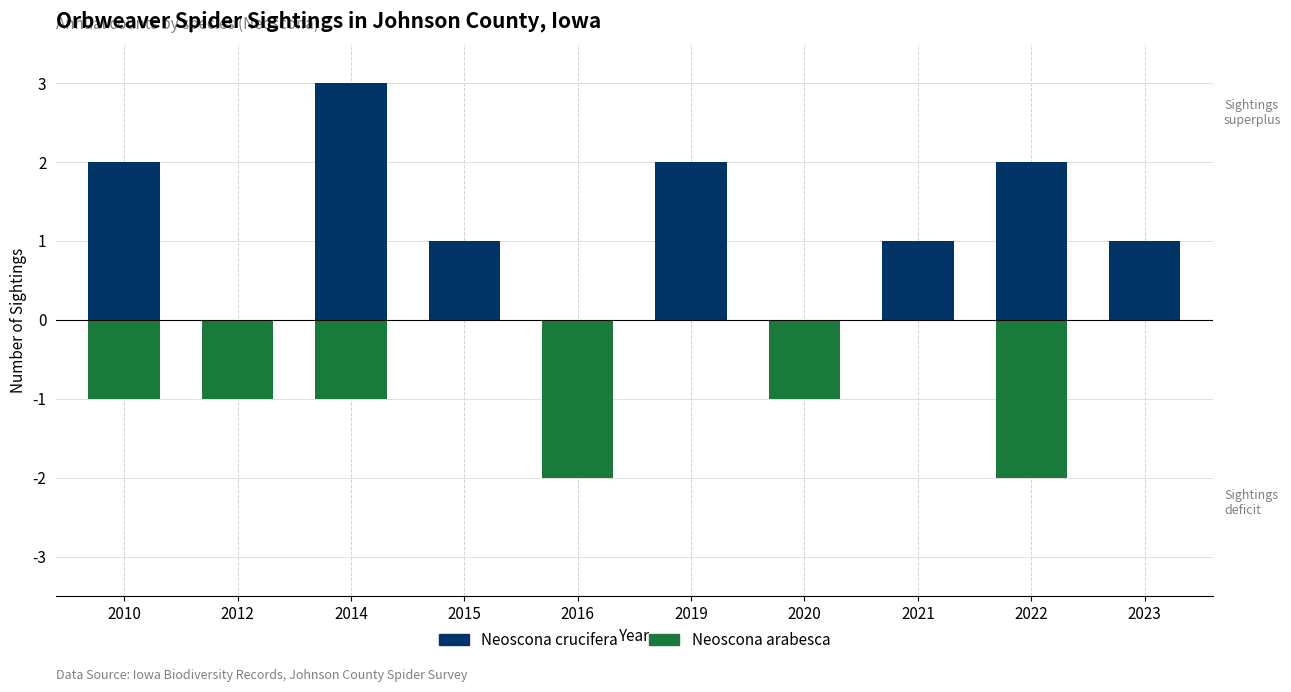

Which category has the highest value in the Neoscona arabesca series?

2015